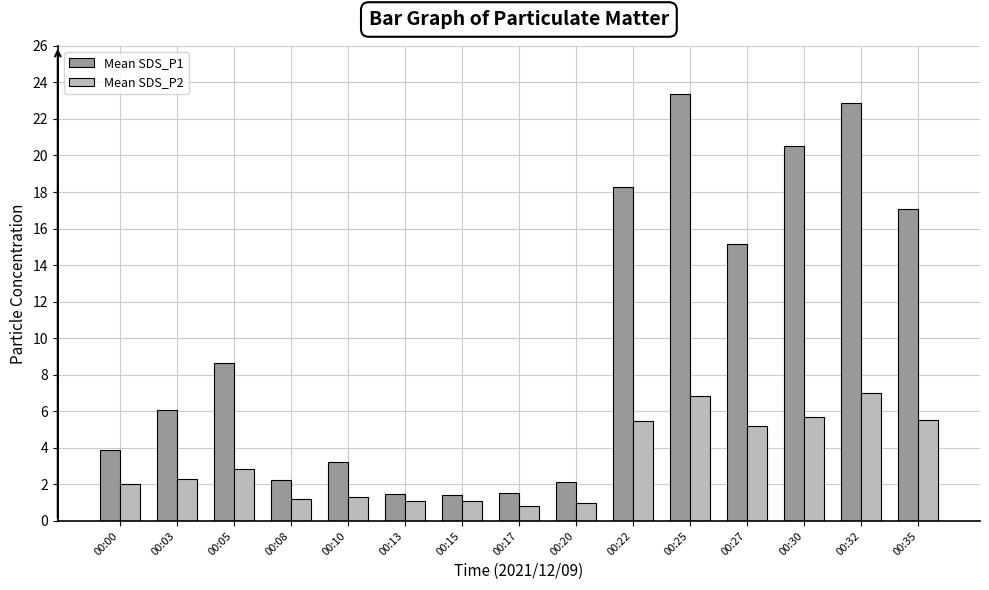

Rank the series by their average value, from highest to lowest.

Mean SDS_P1, Mean SDS_P2